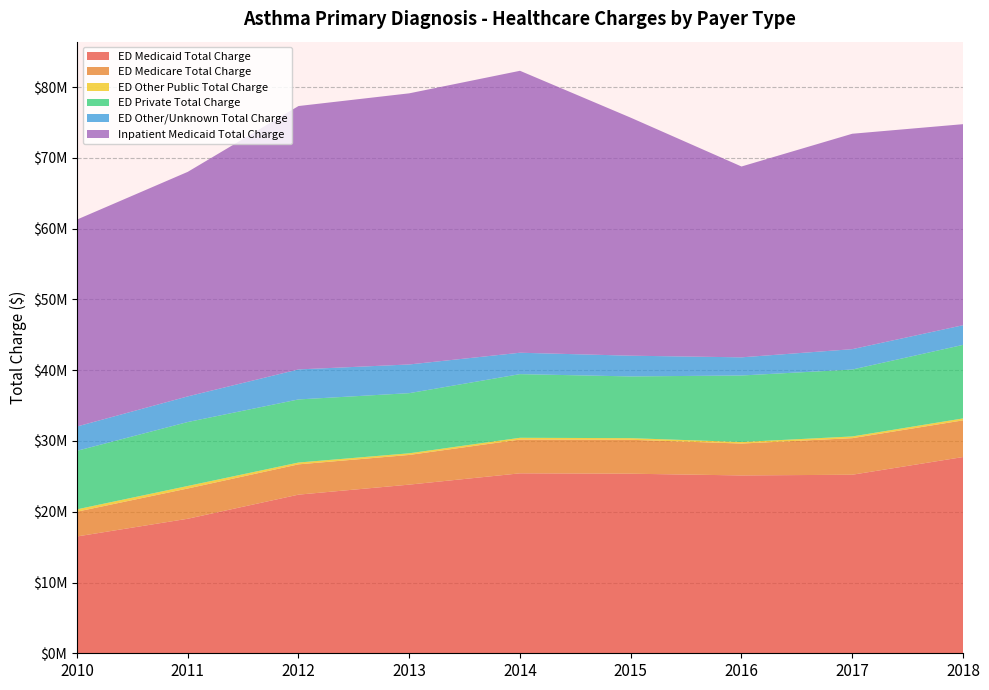

Reading left to right, transcribe all the data shown in this chart.

ED Medicaid Total Charge: 2010=16509013	2011=19011553	2012=22417942	2013=23834572	2014=25430110	2015=25377984	2016=25132555	2017=25231571	2018=27732064
ED Medicare Total Charge: 2010=3501556	2011=4274773	2012=4281160	2013=4194985	2014=4772725	2015=4792901	2016=4505682	2017=5168494	2018=5184423
ED Other Public Total Charge: 2010=332396	2011=358360	2012=257174	2013=233118	2014=251264	2015=230196	2016=219976	2017=241518	2018=273300
ED Private Total Charge: 2010=8272092	2011=9035904	2012=8917995	2013=8498010	2014=8995347	2015=8723727	2016=9399016	2017=9457343	2018=10391753
ED Other/Unknown Total Charge: 2010=3434382	2011=3622428	2012=4240855	2013=4054962	2014=3024394	2015=2929669	2016=2565704	2017=2877730	2018=2779513
Inpatient Medicaid Total Charge: 2010=29242654	2011=31730686	2012=37220097	2013=38315674	2014=39842660	2015=33634079	2016=26968717	2017=30442690	2018=28411526